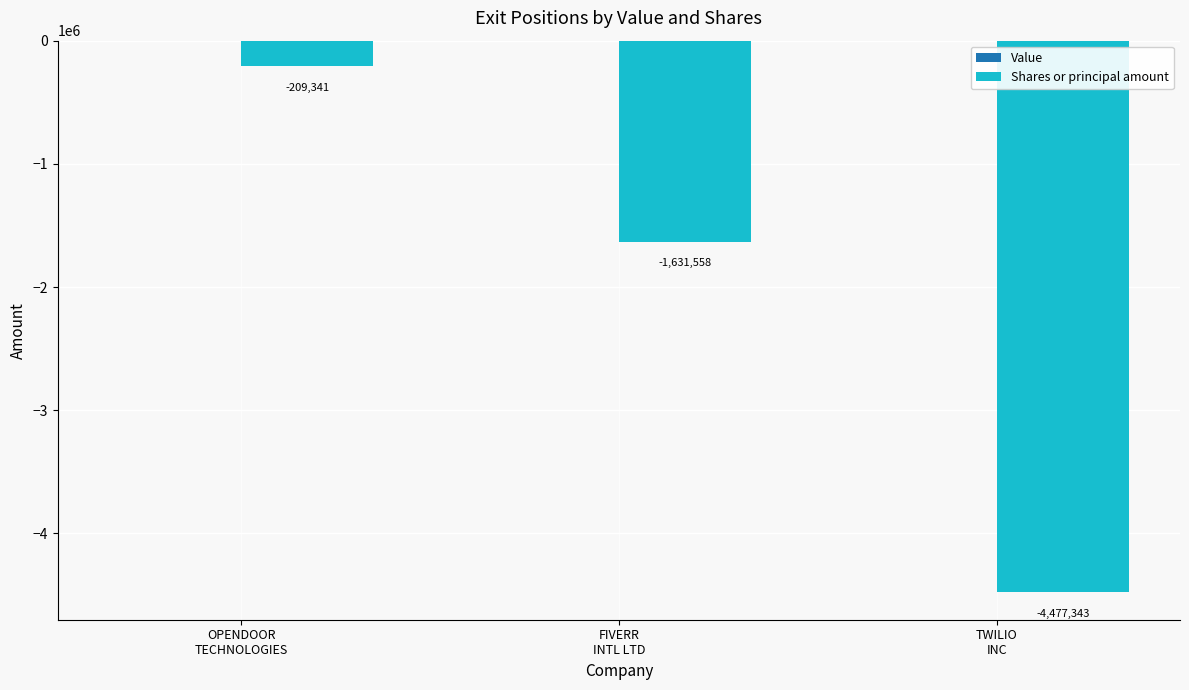

What is the average value?

-2106081